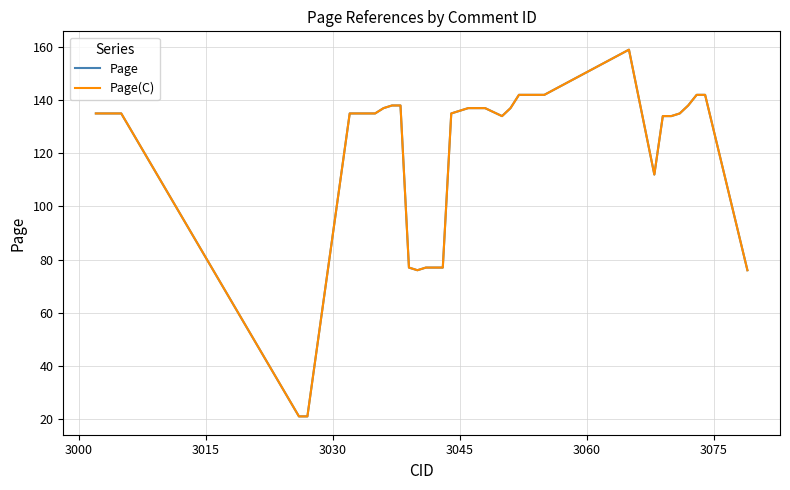

Does the chart have visible grid lines?

Yes